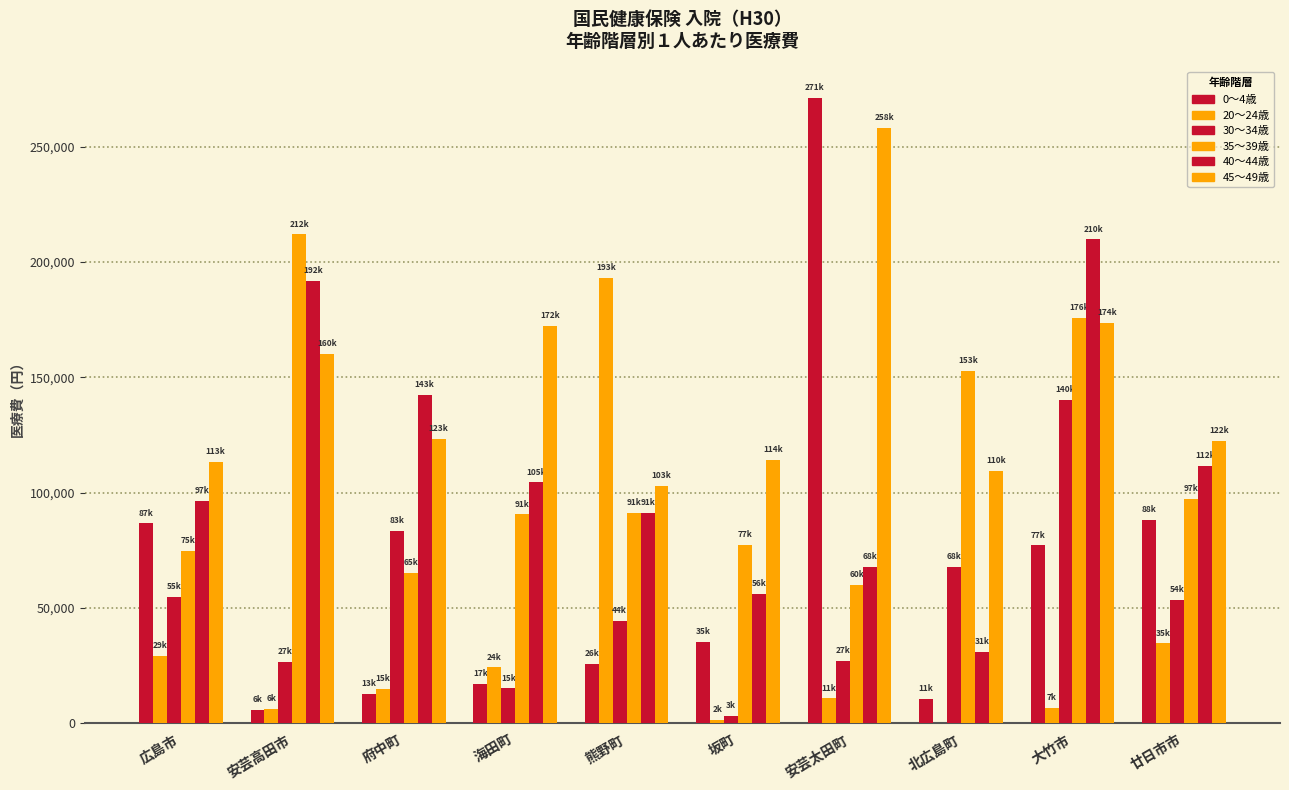

What value does the 45～49歳 series have at 北広島町?

109527.6